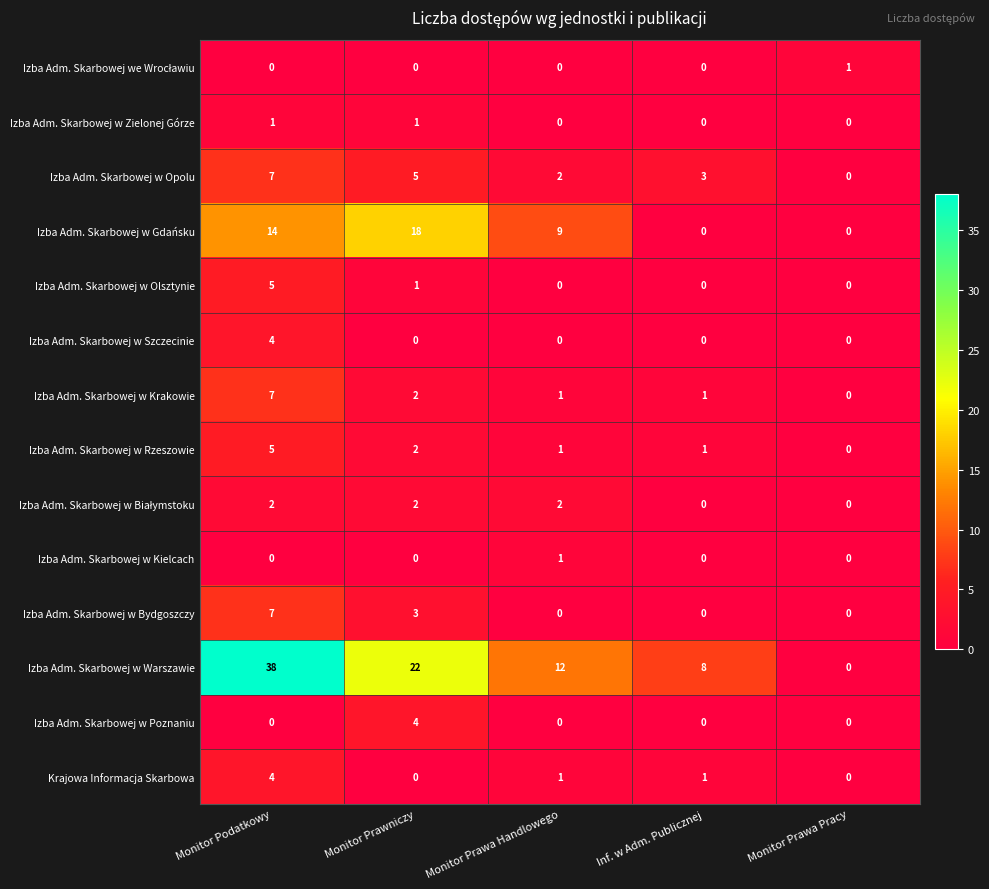

Which series has the largest range (max minus min)?

Izba Adm. Skarbowej w Warszawie